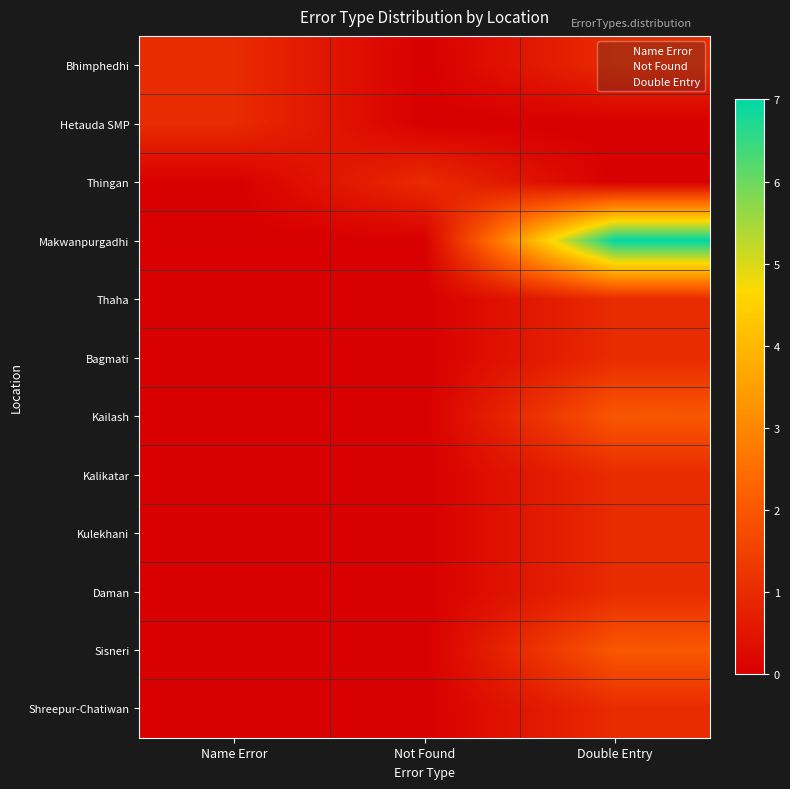

Reading left to right, list all the values displayed in this chart.

Bhimphedhi: Name Error=1	Not Found=0	Double Entry=1
Hetauda SMP: Name Error=1	Not Found=0	Double Entry=0
Thingan: Name Error=0	Not Found=1	Double Entry=0
Makwanpurgadhi: Name Error=0	Not Found=0	Double Entry=7
Thaha: Name Error=0	Not Found=0	Double Entry=1
Bagmati: Name Error=0	Not Found=0	Double Entry=1
Kailash: Name Error=0	Not Found=0	Double Entry=2
Kalikatar: Name Error=0	Not Found=0	Double Entry=1
Kulekhani: Name Error=0	Not Found=0	Double Entry=1
Daman: Name Error=0	Not Found=0	Double Entry=1
Sisneri: Name Error=0	Not Found=0	Double Entry=2
Shreepur-Chatiwan: Name Error=0	Not Found=0	Double Entry=1